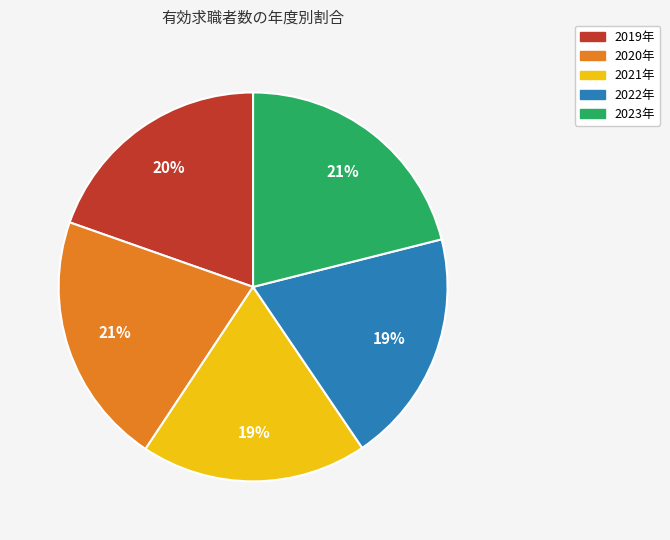

To the nearest percent, what is the average slice percentage?

20%